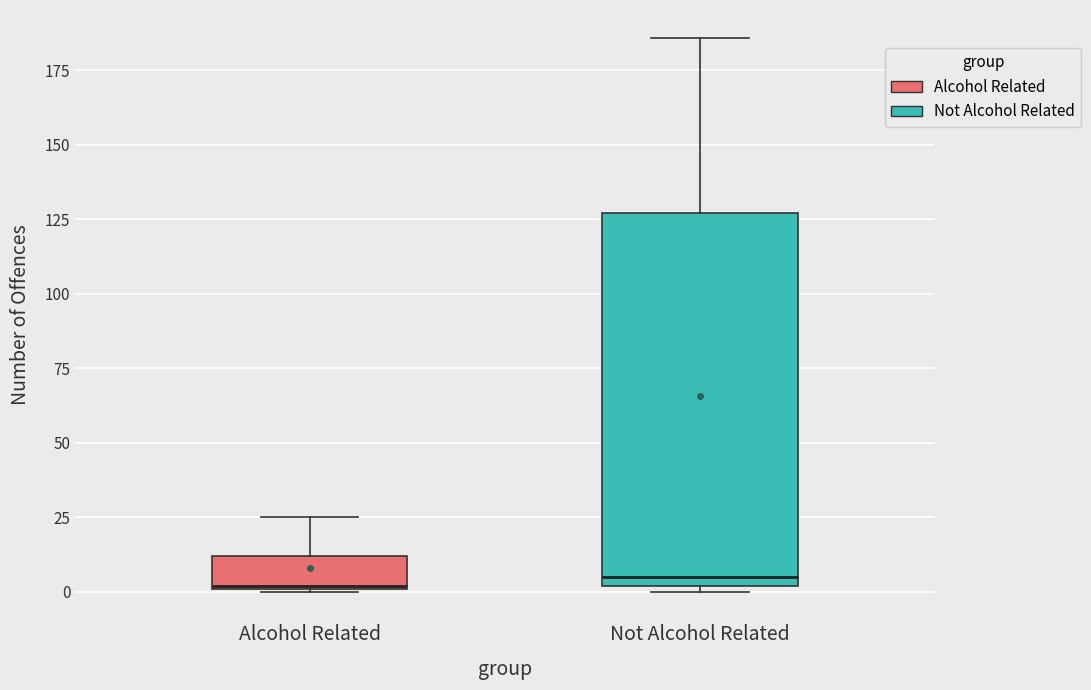

Reading left to right, read every box against the y-axis: the position of its median line, the range the box covers, and the ends of its whiskers. The values are not printed on the chart, so give them approximately, as read against the axis.

Alcohol Related: median 0, box 0 to 10, whiskers 0 to 25
Not Alcohol Related: median 5, box 0 to 125, whiskers 0 (just below the box's lower edge) to 185